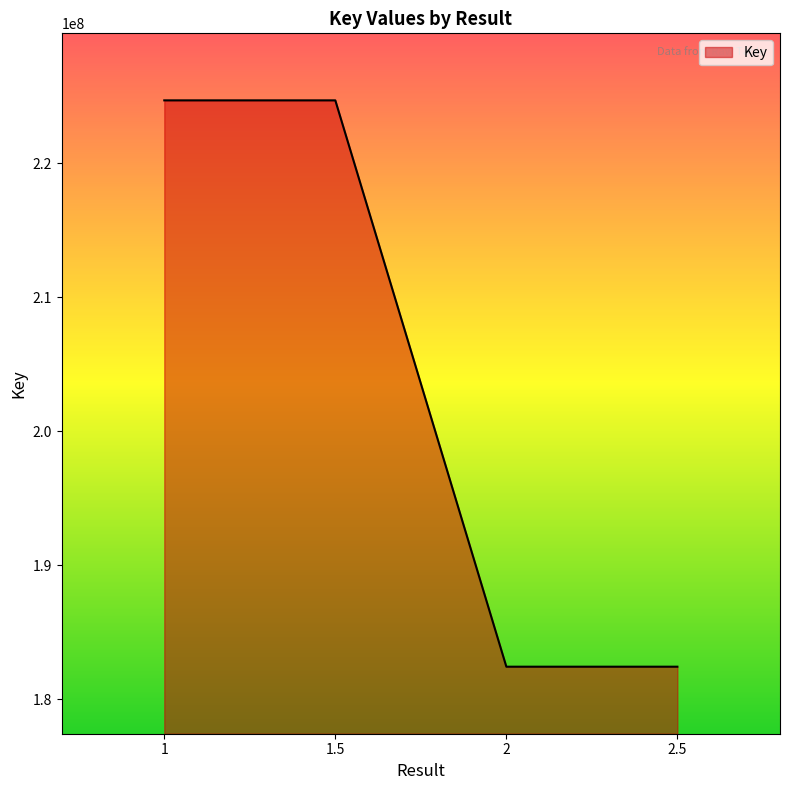

True or false: the data has more than 1 interior local peaks.

False